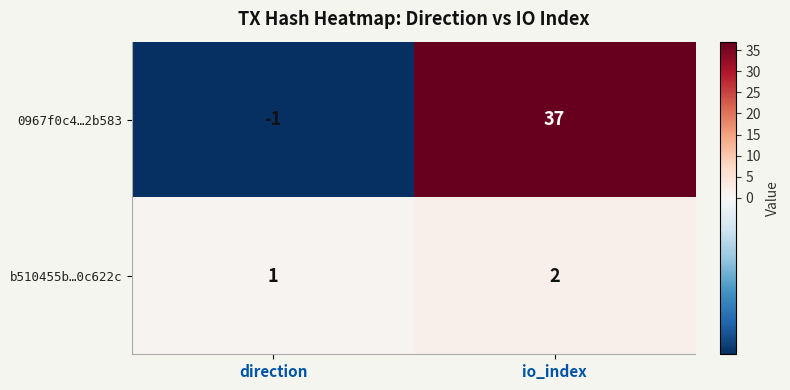

Reading left to right, what are all the values shown in this chart?

0967f0c4…2b583: direction=-1	io_index=37
b510455b…0c622c: direction=1	io_index=2